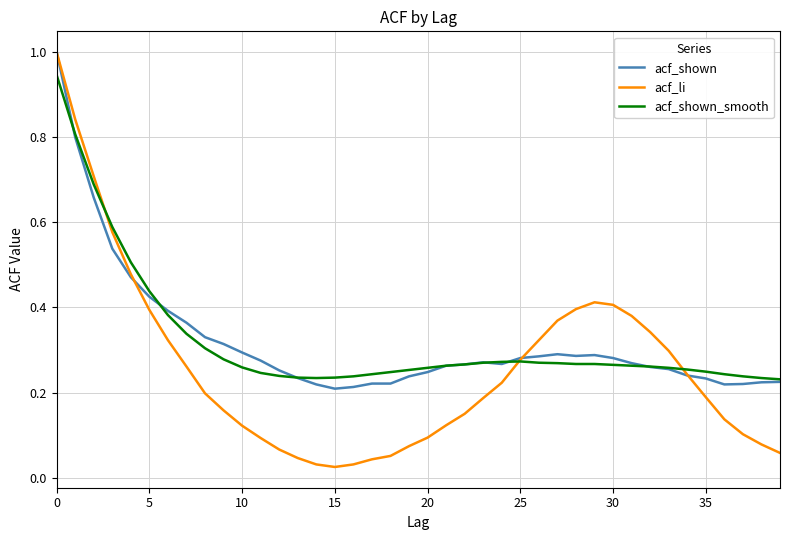

What is the highest value of the acf_shown series?

1.0